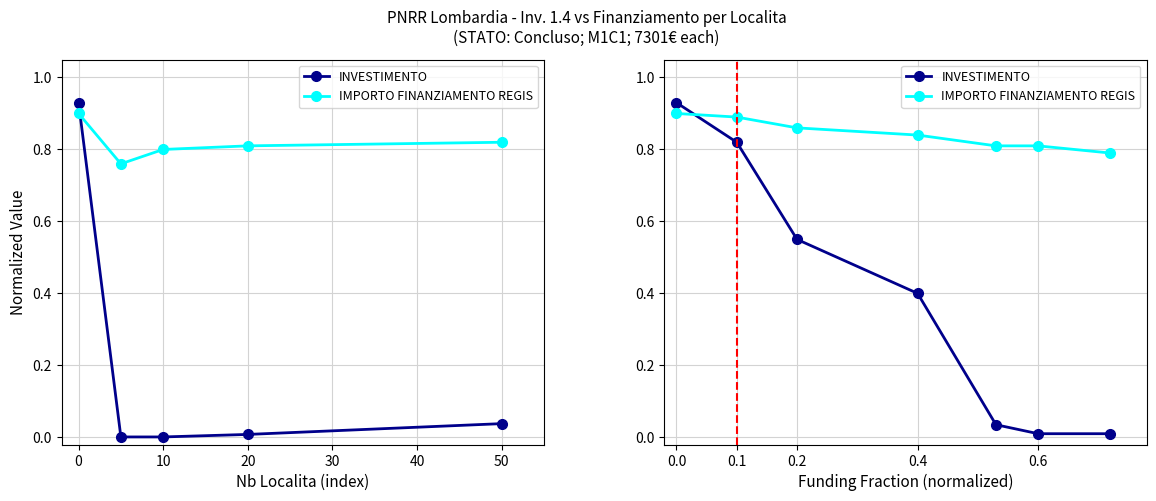

What is the sum of all IMPORTO FINANZIAMENTO REGIS values?

5.9